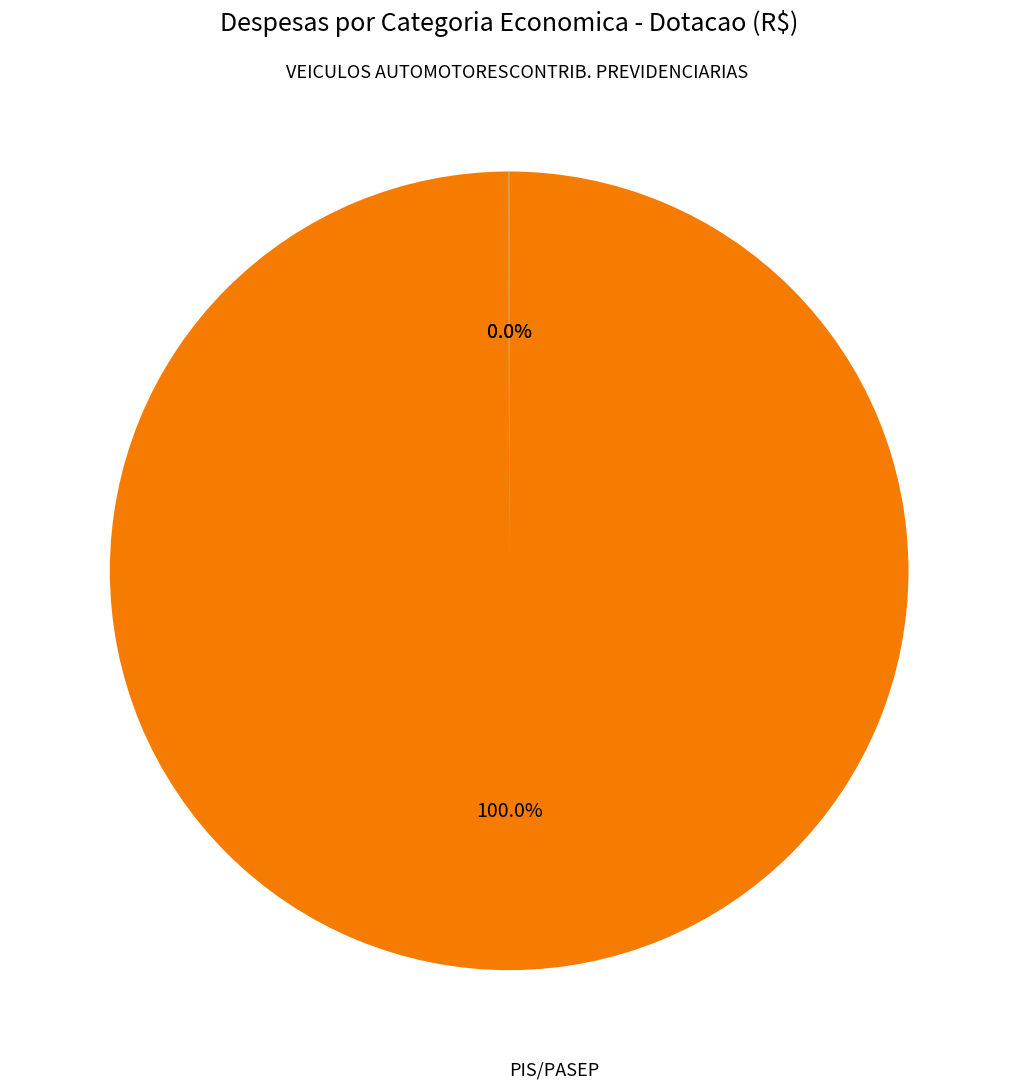

Is there a majority slice in this chart?

Yes